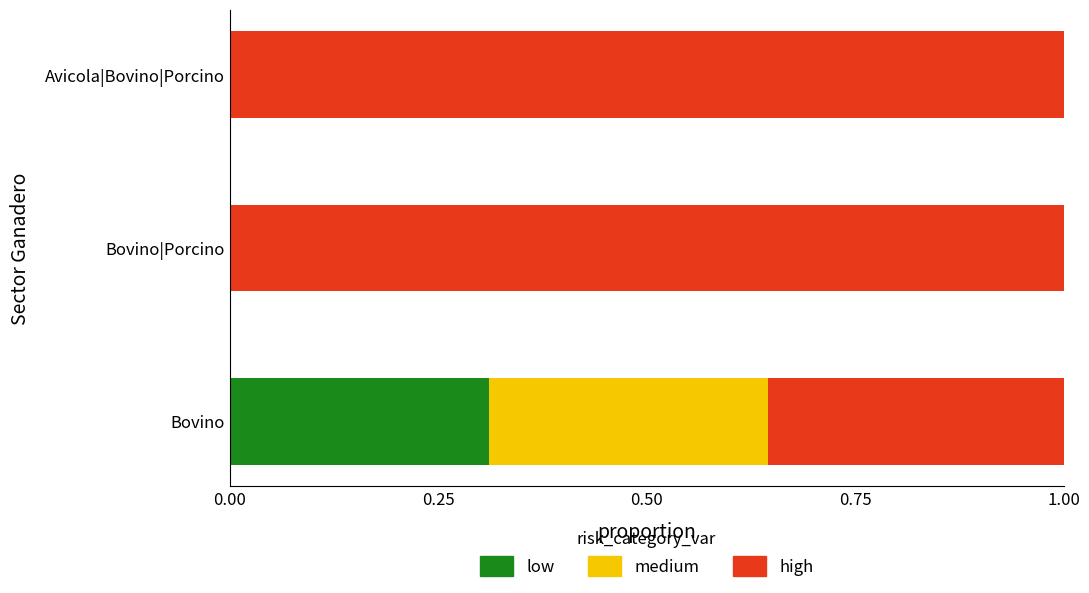

True or false: low has a value of 1.8 at Avicola|Bovino|Porcino.

False